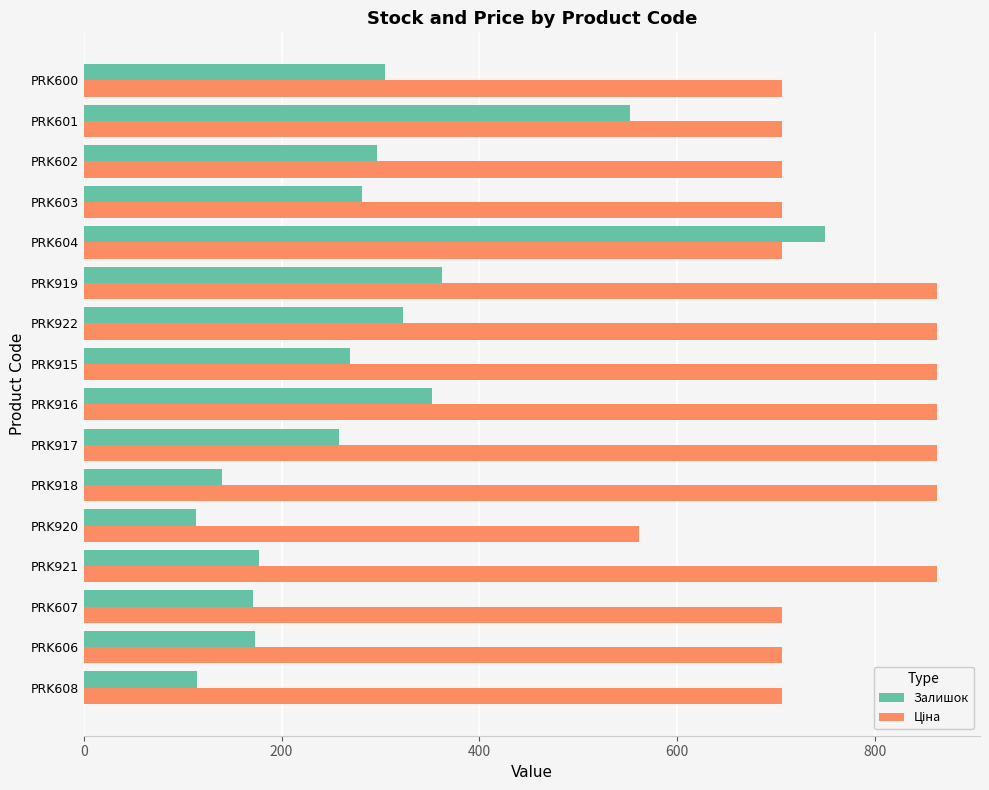

At which category is the sum across all series the highest?

PRK604